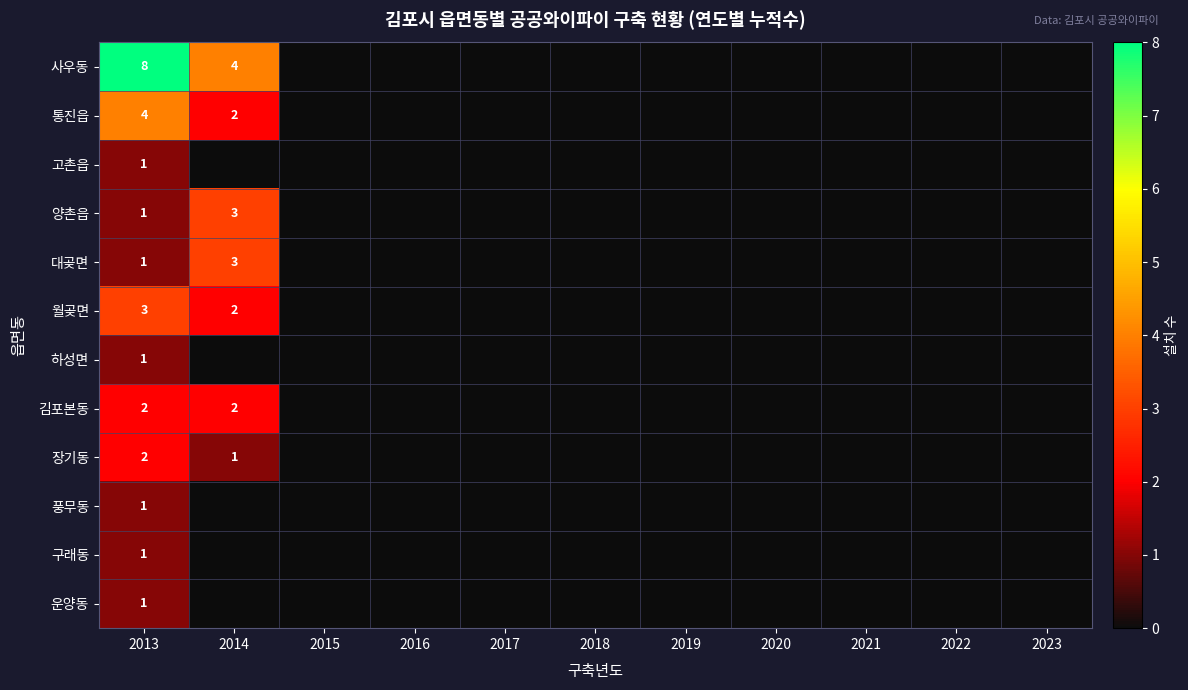

At which category is the sum across all series the highest?

2013